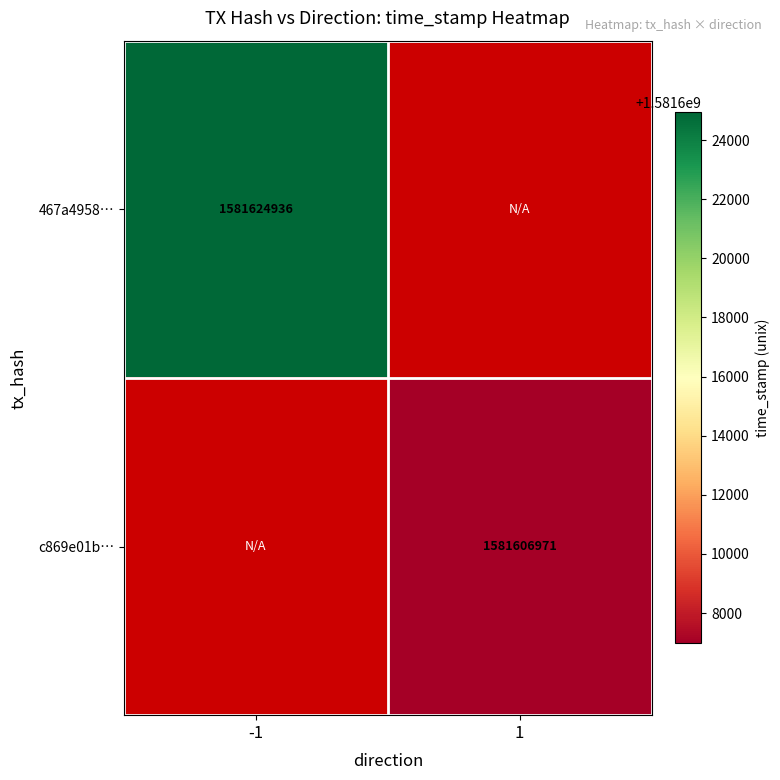

Is it true that 467a4958… equals 1581624936 at -1?

True